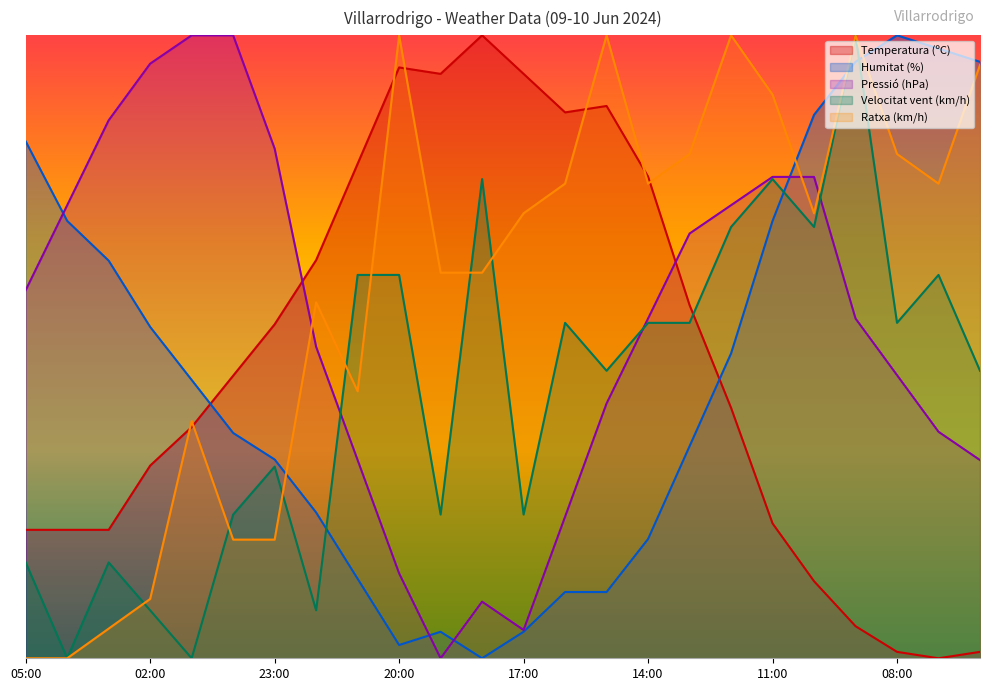

Between 08:00 and 06:00, which series saw the biggest shift?

Ratxa (km/h)